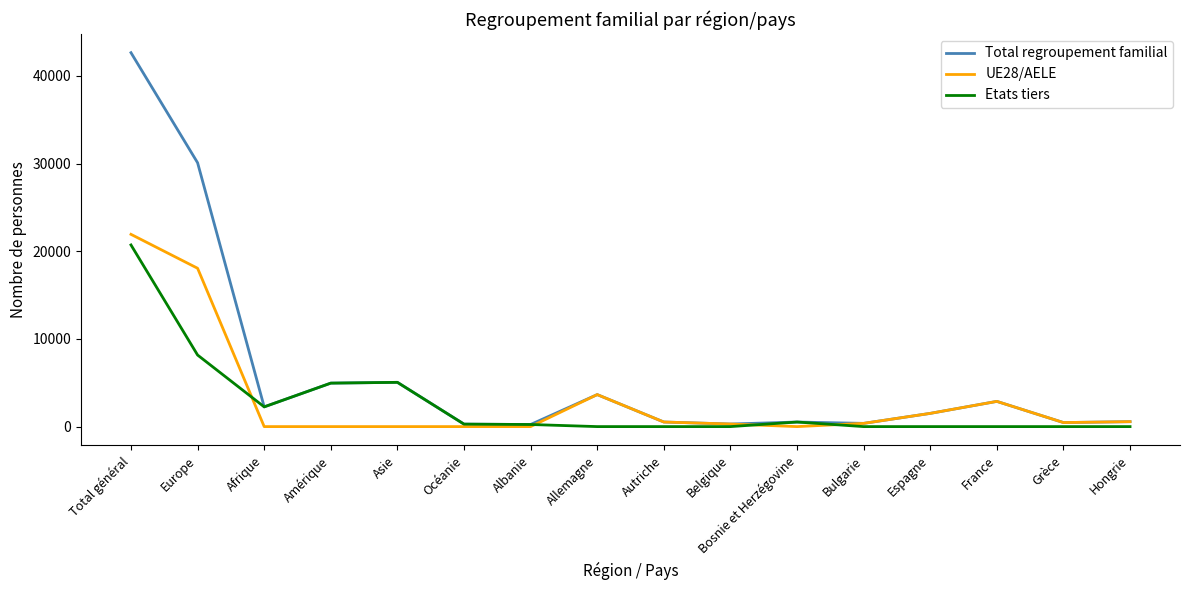

The Etats tiers series shows 0 at France. True or false?

True